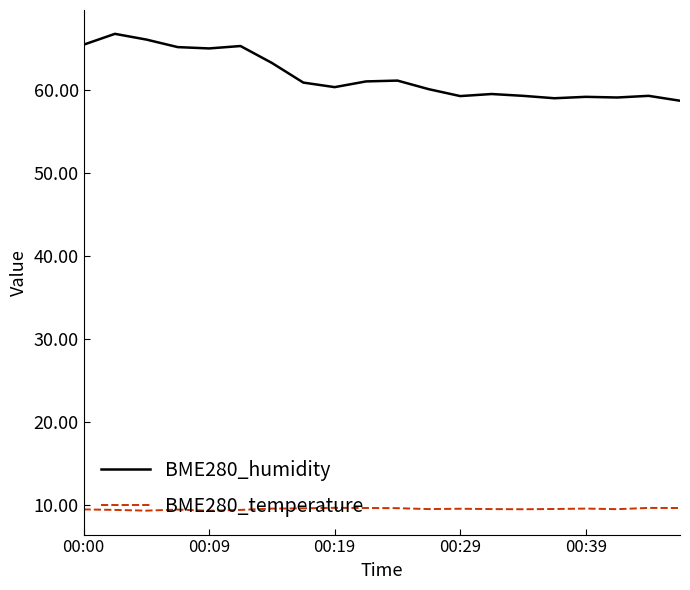

Which series has the largest range (max minus min)?

BME280_humidity